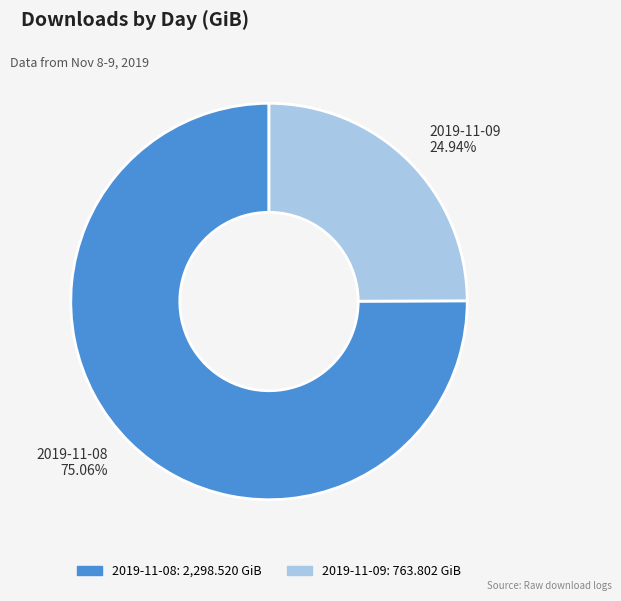

What is the ratio of the value at 2019-11-09 to the value at 2019-11-08?

0.3